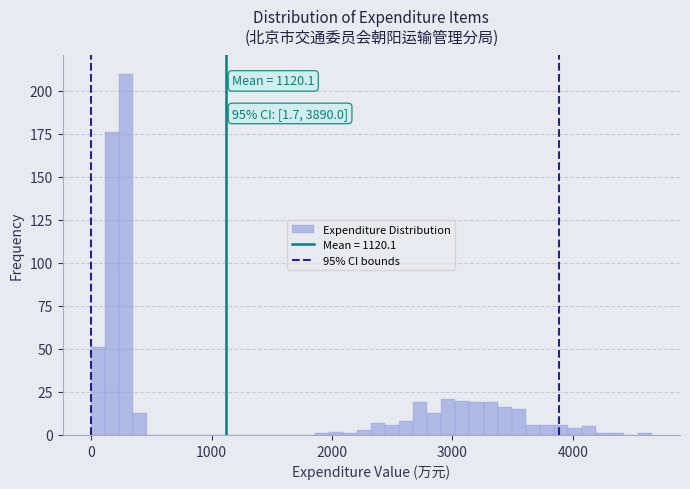

Around what value on the x-axis is the tallest bar? Give the approximate position of its centre, as read against the axis.

300